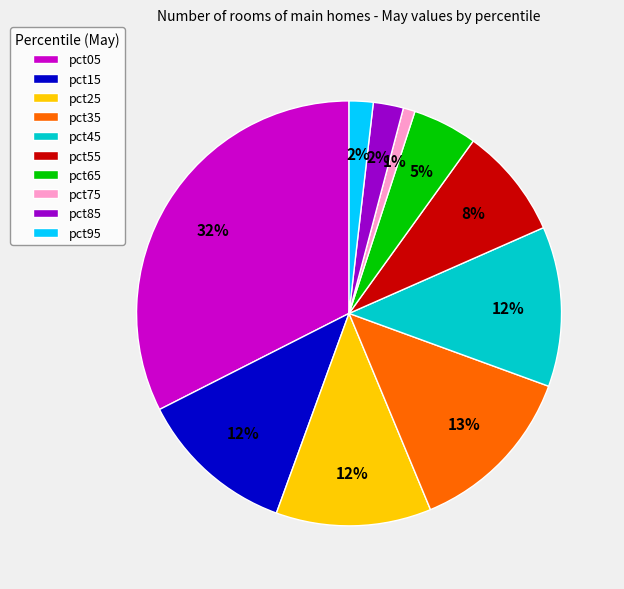

Between pct45 and pct85, which is larger?

pct45